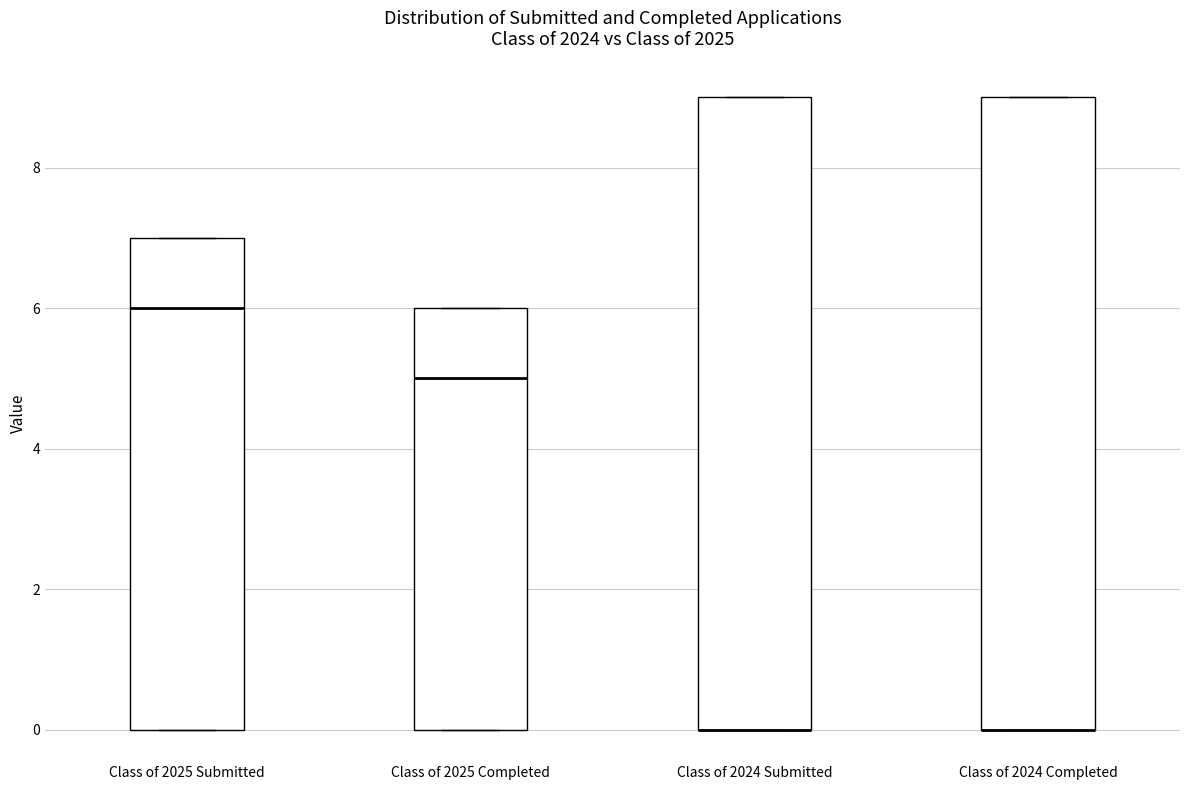

Reading left to right, transcribe this box plot: for each box, give where its median line is, the range the box spans, and where its two whiskers end, as read against the y-axis. The values are not printed on the chart, so give them approximately, as read against the axis.

Class of 2025 Submitted: median 6, box 0 to 7, whiskers 0 to 7
Class of 2025 Completed: median 5, box 0 to 6, whiskers 0 to 6
Class of 2024 Submitted: median 0 (drawn on the box's lower edge), box 0 to 9, whiskers 0 to 9
Class of 2024 Completed: median 0 (drawn on the box's lower edge), box 0 to 9, whiskers 0 to 9